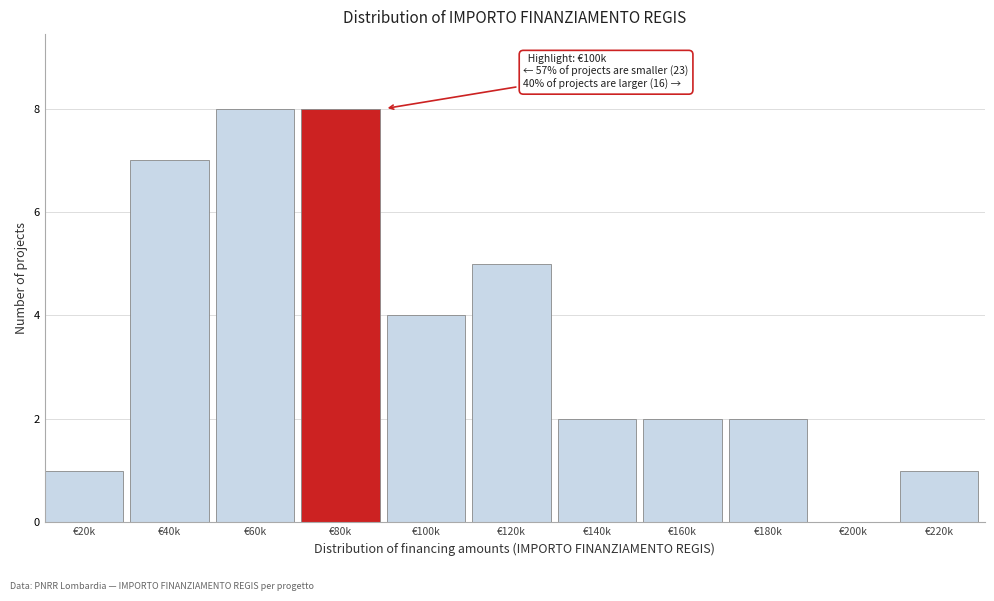

Reading left to right, transcribe all the data shown in this chart.

€20k=1	€40k=7	€60k=8	€80k=8	€100k=4	€120k=5	€140k=2	€160k=2	€180k=2	€200k=0	€220k=1